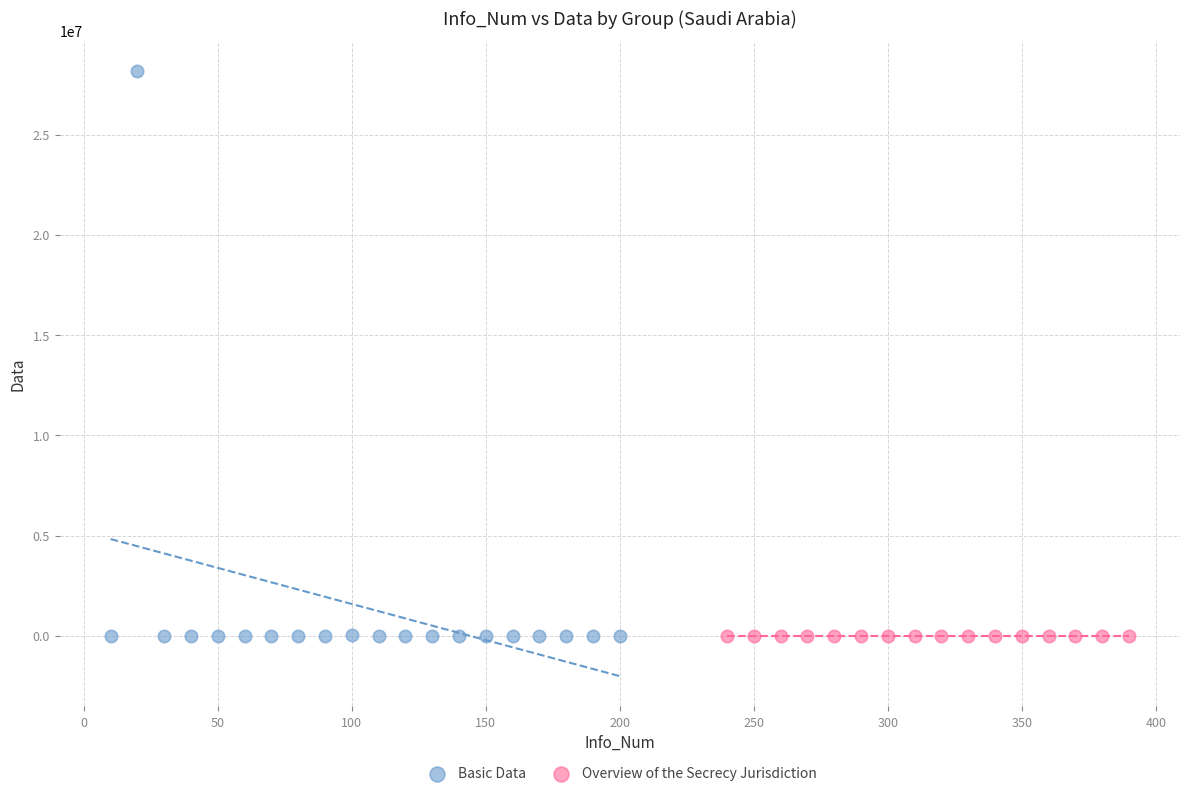

Which series reaches the maximum Y coordinate?

Basic Data